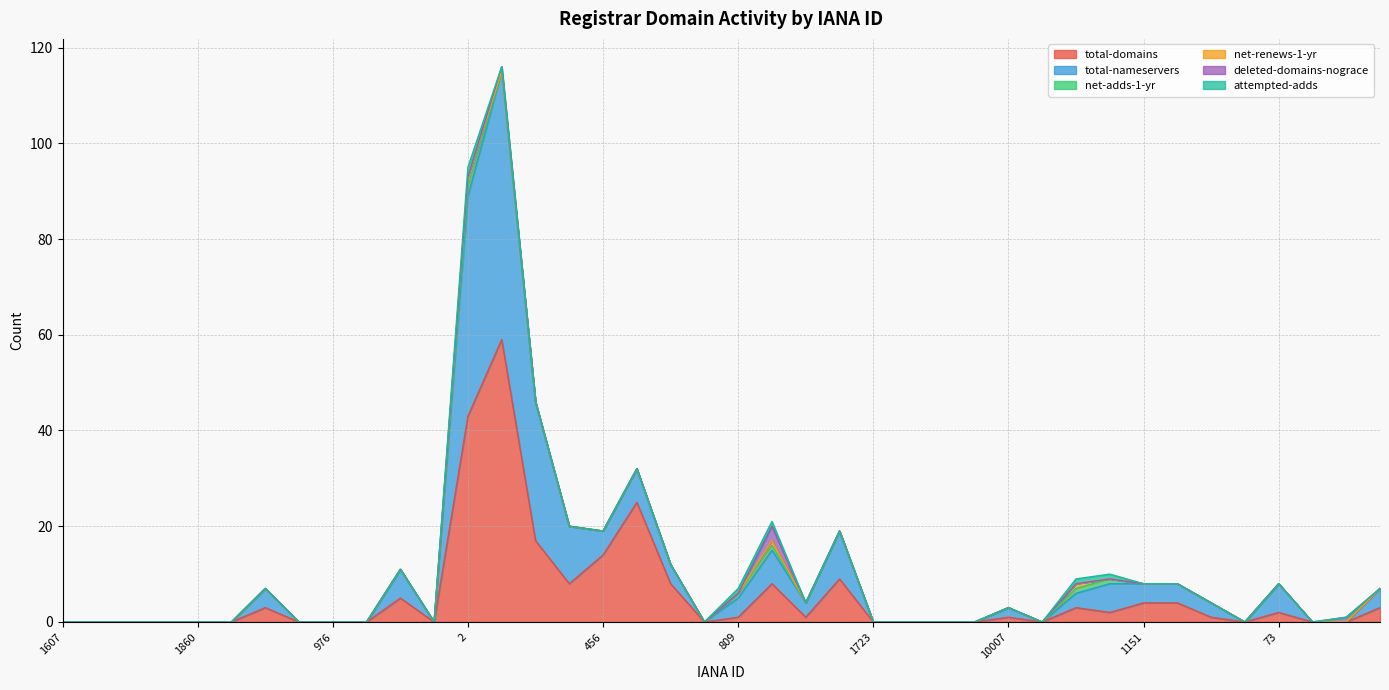

What is the difference between the second highest and second lowest values in the deleted-domains-nograce series?

1